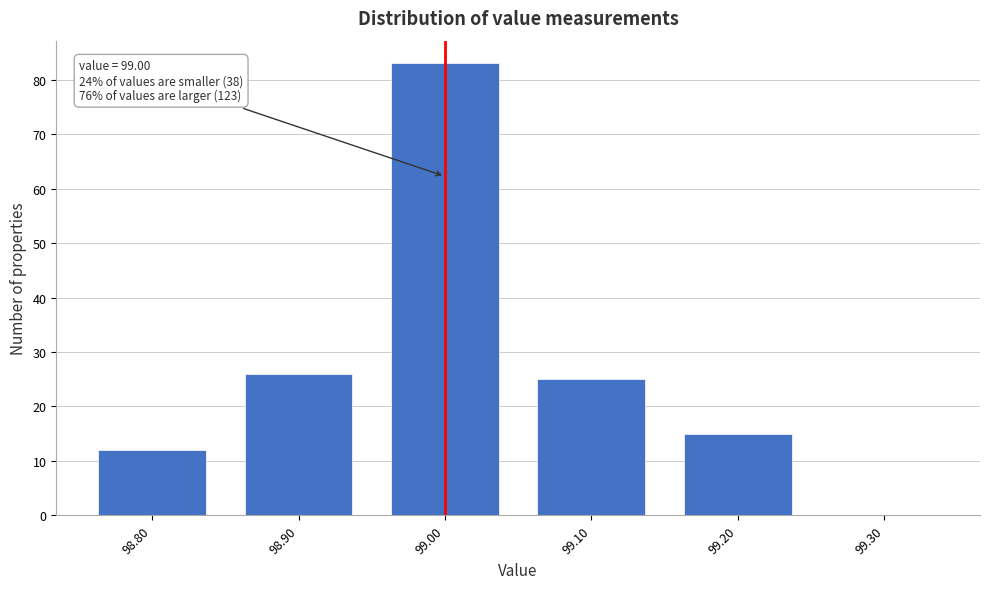

Which range on the x-axis has the tallest bar?

98.95 to 99.05